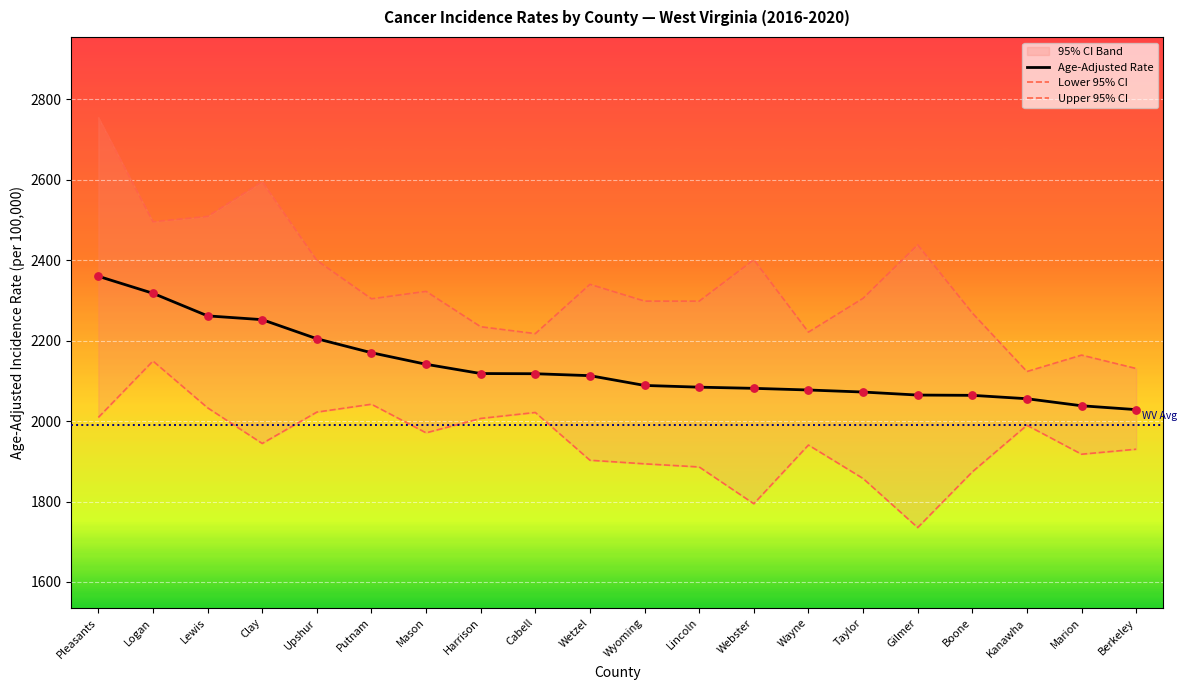

Which series contains the lowest Y value?

Lower 95% CI